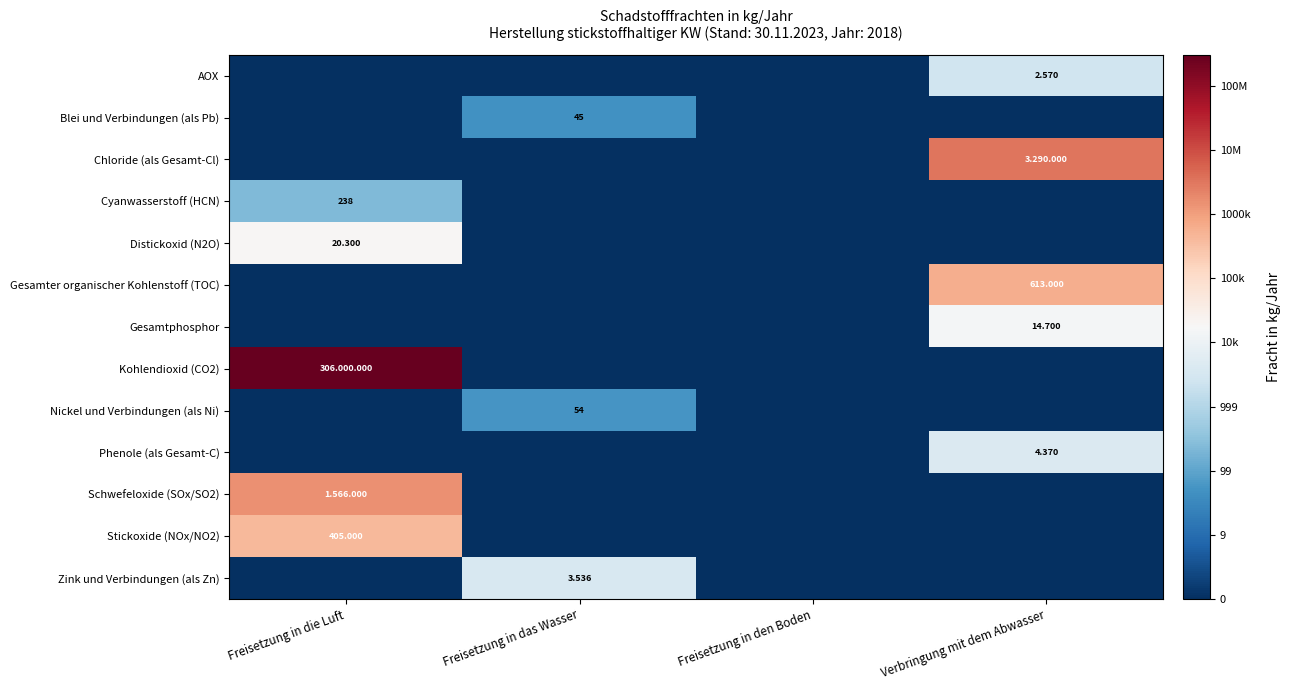

True or false: Kohlendioxid (CO2) has a value of -3.4 at Verbringung mit dem Abwasser.

False